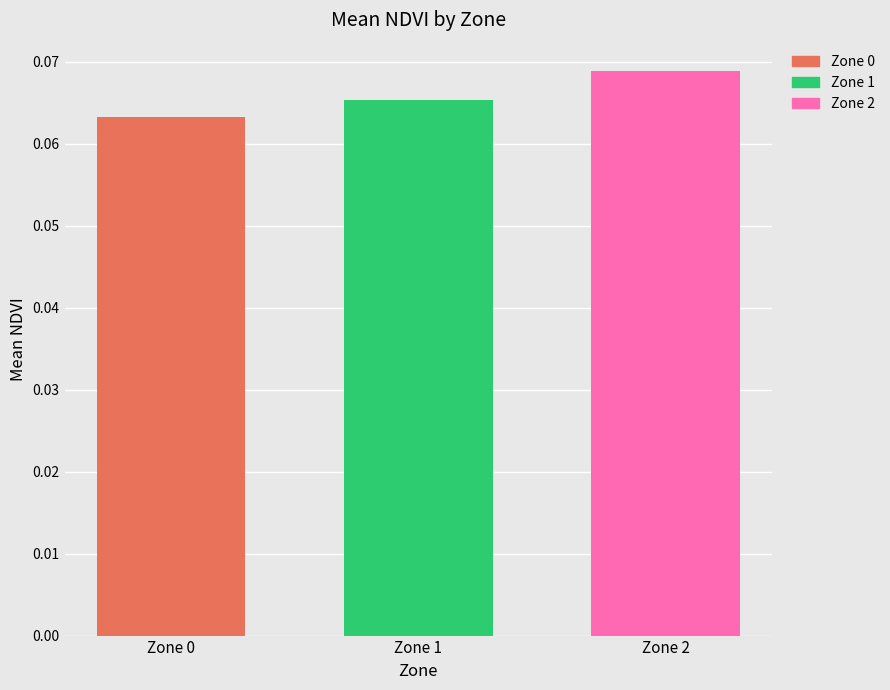

Which category has the highest value across all series?

Zone 2